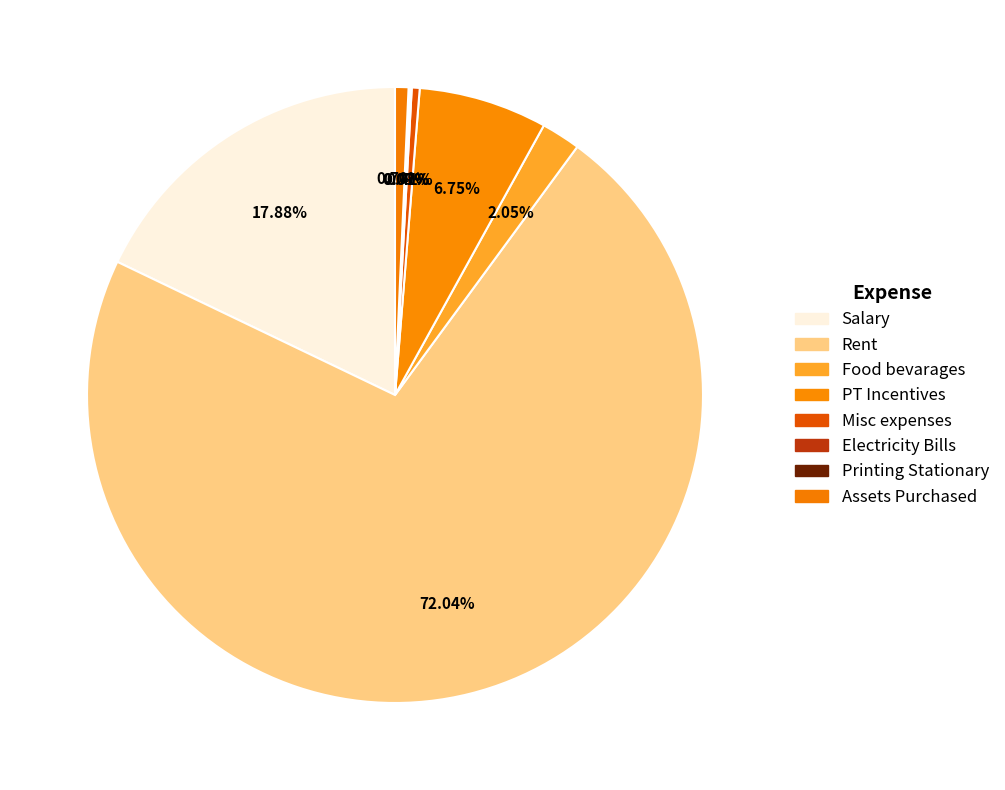

What is the total percentage of Electricity Bills and Printing Stationary?

0.2%